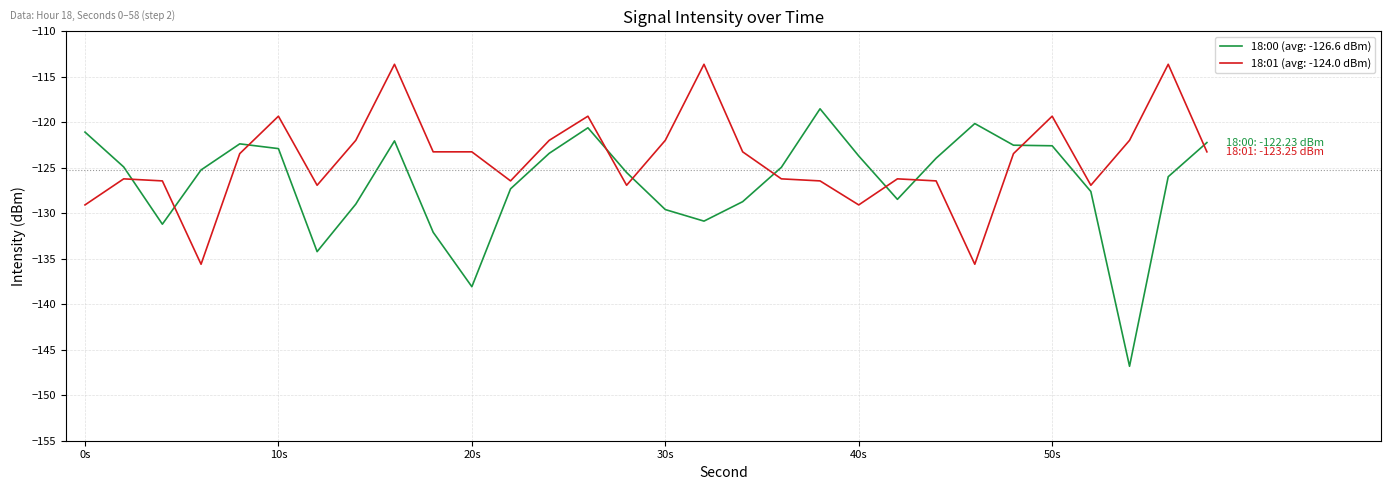

What is the difference between the maximum and minimum values in the 18:00 (avg: -126.6 dBm) series?

28.3